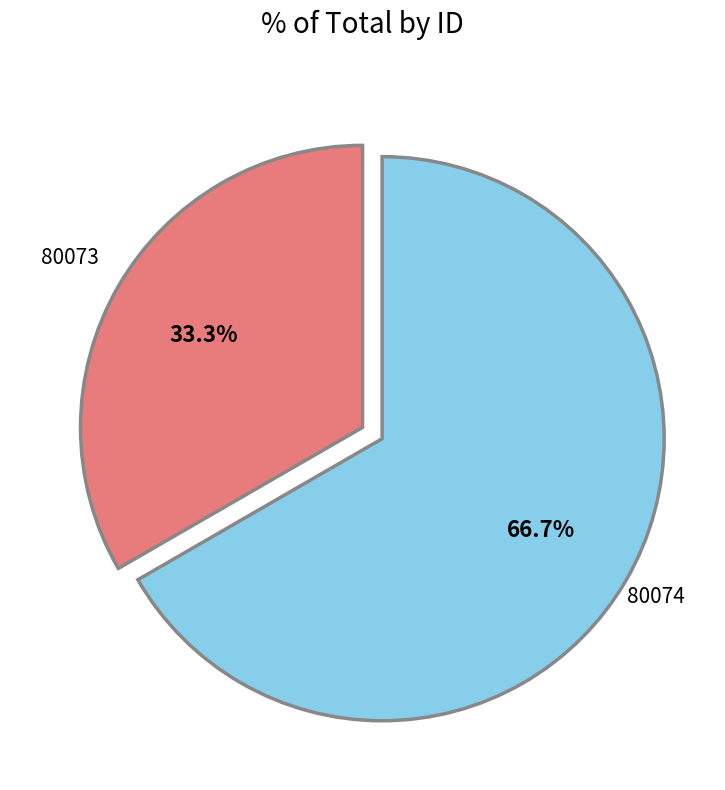

To the nearest percent, what is the combined percentage of 80073 and 80074?

100%